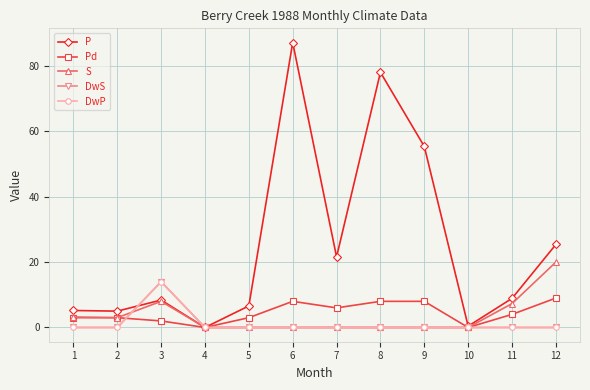

Does the chart display data point markers on the line(s)?

Yes